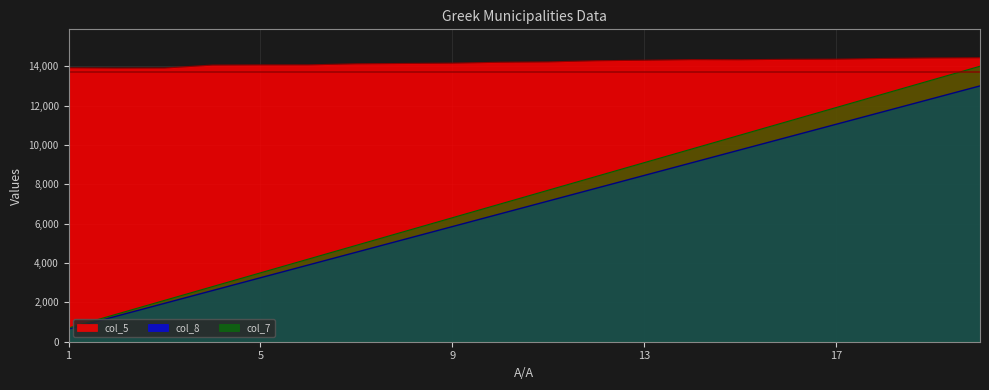

At 4, list the series in order from smallest to largest.

col_7, col_8, col_5